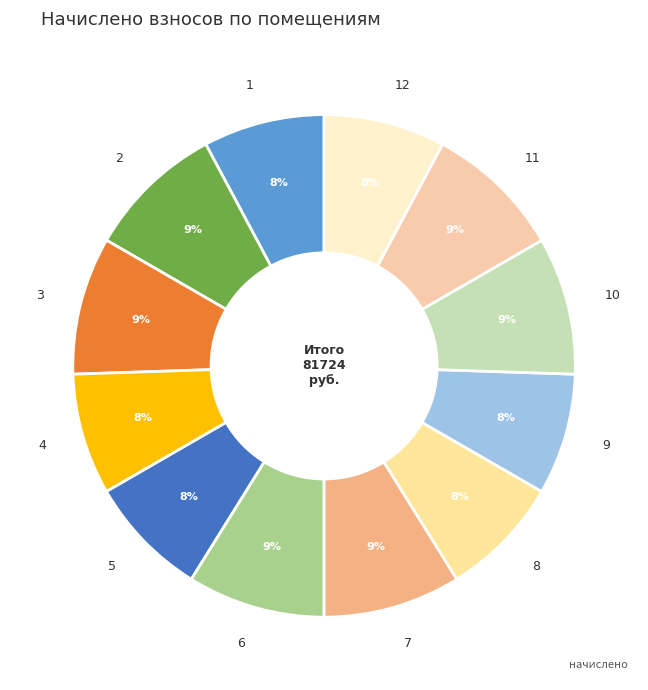

To the nearest percent, what portion does 10 represent?

9%